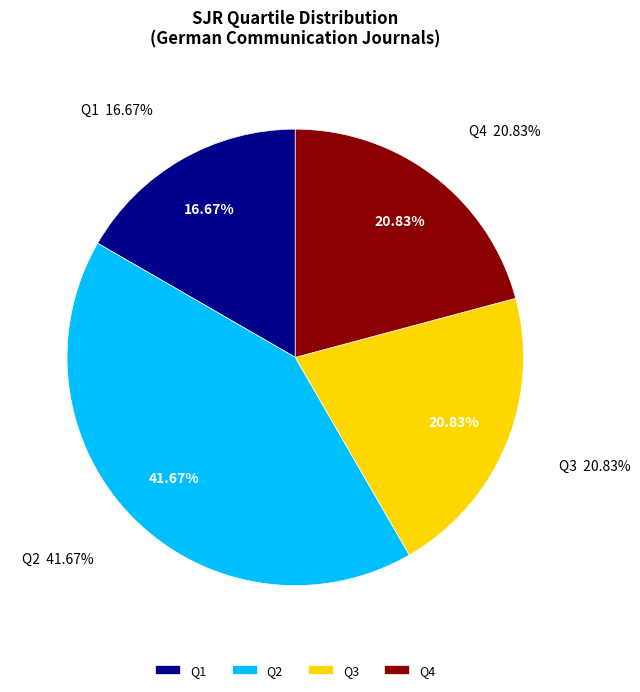

What percentage do Q2 and Q4 together represent?

62.5%